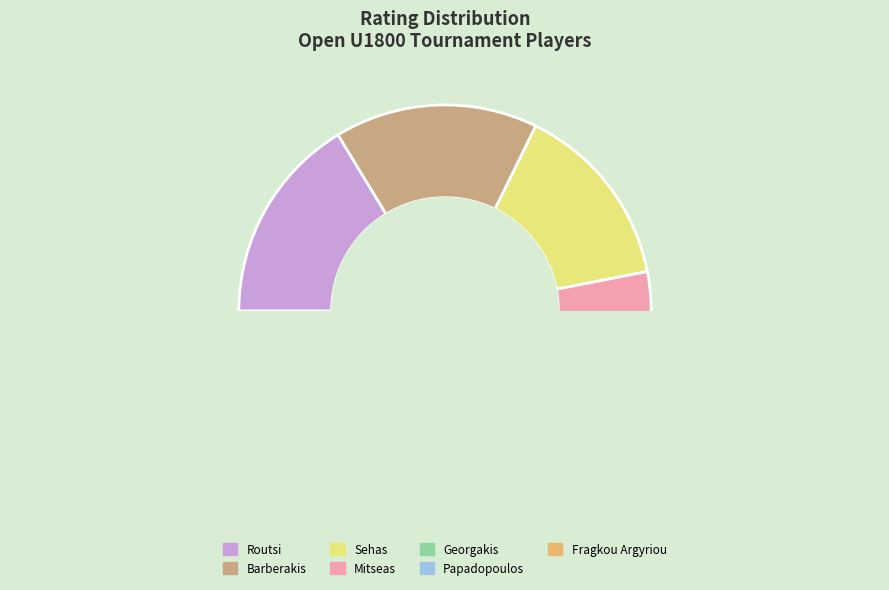

Count the number of slices in the pie.

7